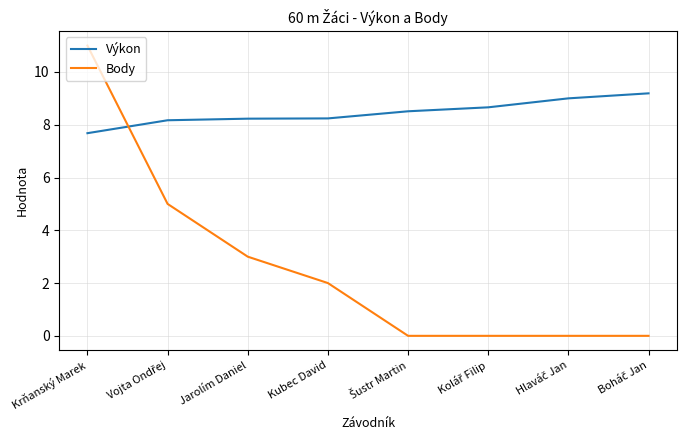

At which label does Body reach its peak?

Krňanský Marek